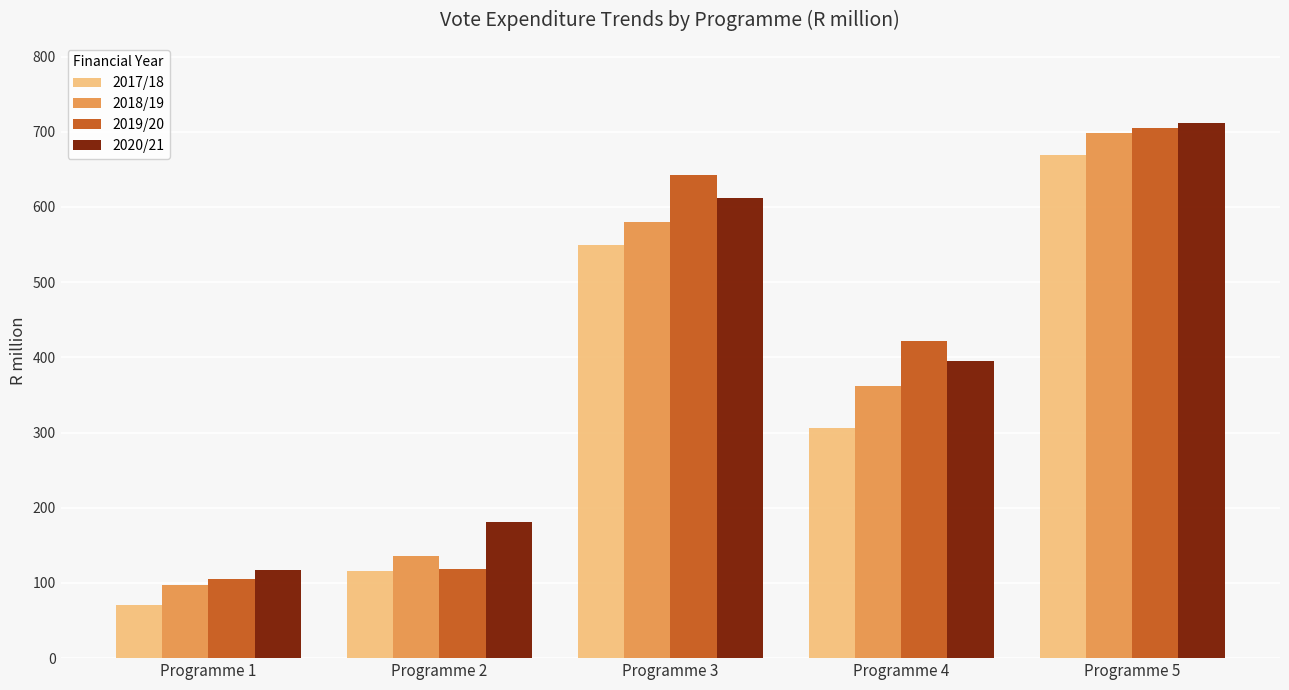

Reading left to right, list all the values displayed in this chart.

2017/18: 71.2	116.2	549.2	305.9	669.5
2018/19: 96.9	136.3	579.5	361.9	698.1
2019/20: 105.7	118.5	642.9	421.9	704.4
2020/21: 116.7	181.3	611.5	394.7	711.6